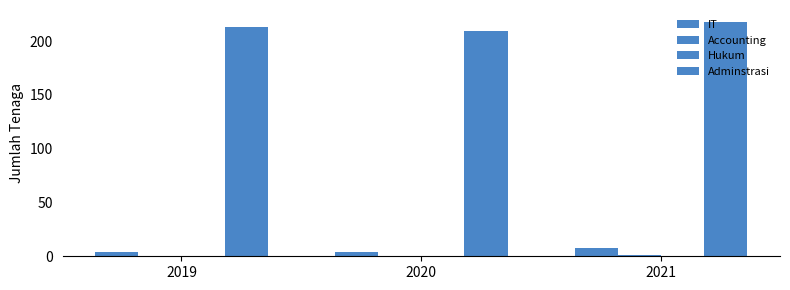

How many groups of bars are there?

3